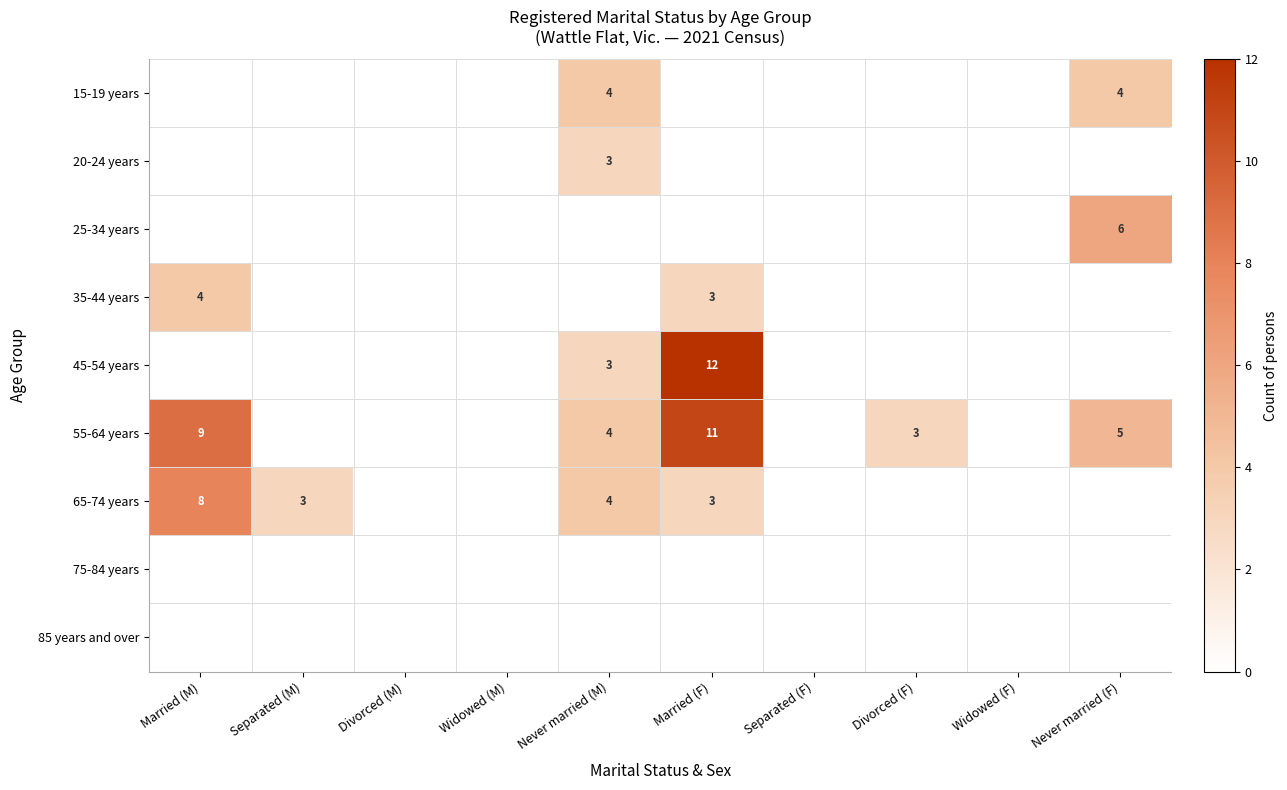

Which category has the highest value across all series?

Married (F)